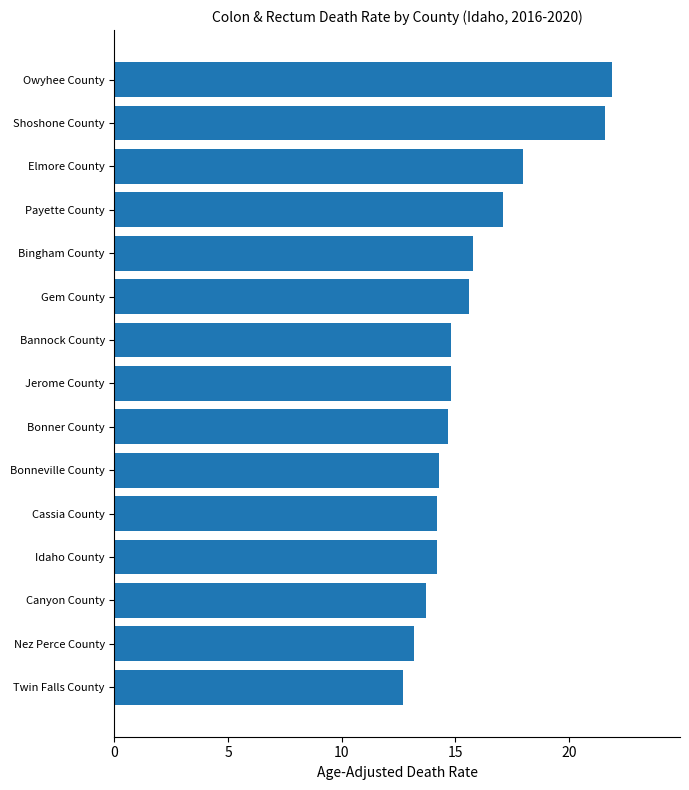

What is the difference between the second highest and second lowest values?

8.4